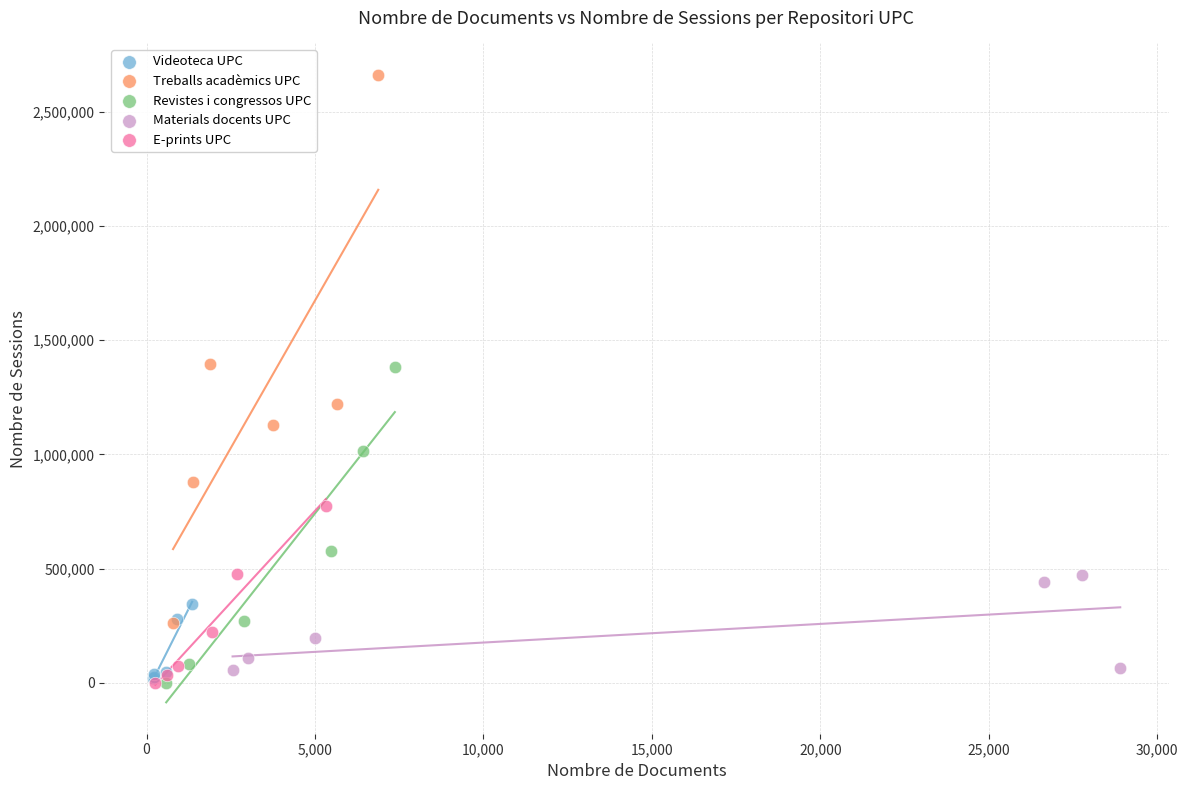

Which series has the widest spread of Y values?

Treballs acadèmics UPC